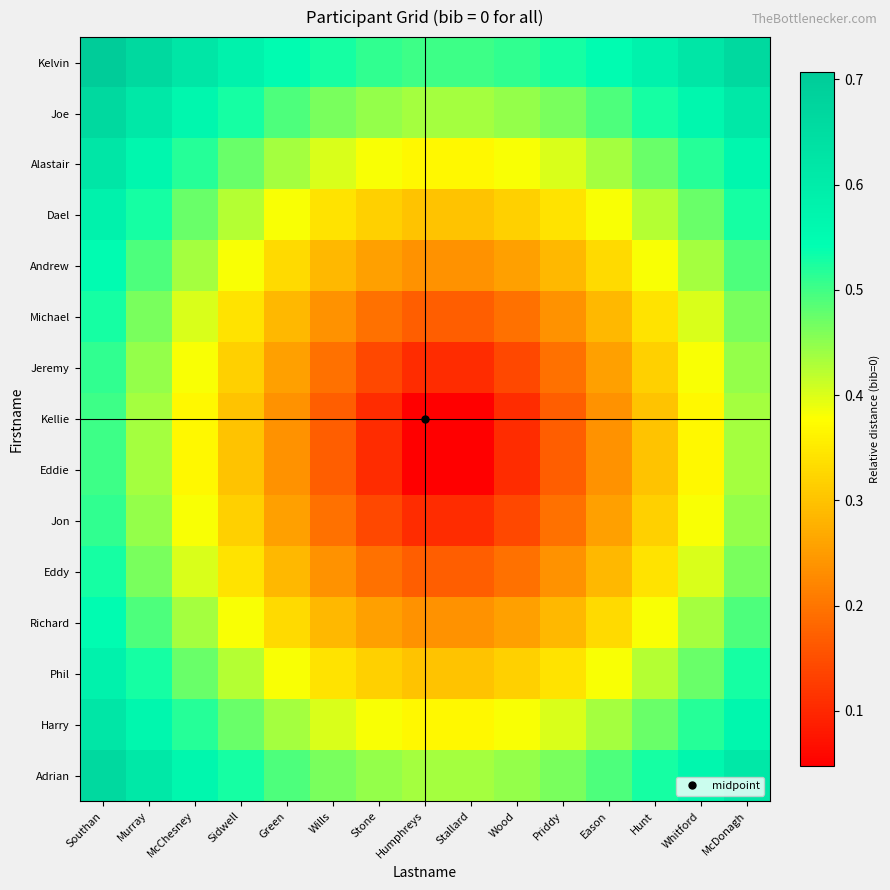

At Eason, list the series in order from largest to smallest.

Kelvin, Joe, Adrian, Alastair, Harry, Dael, Phil, Andrew, Richard, Michael, Eddy, Jeremy, Jon, Kellie, Eddie